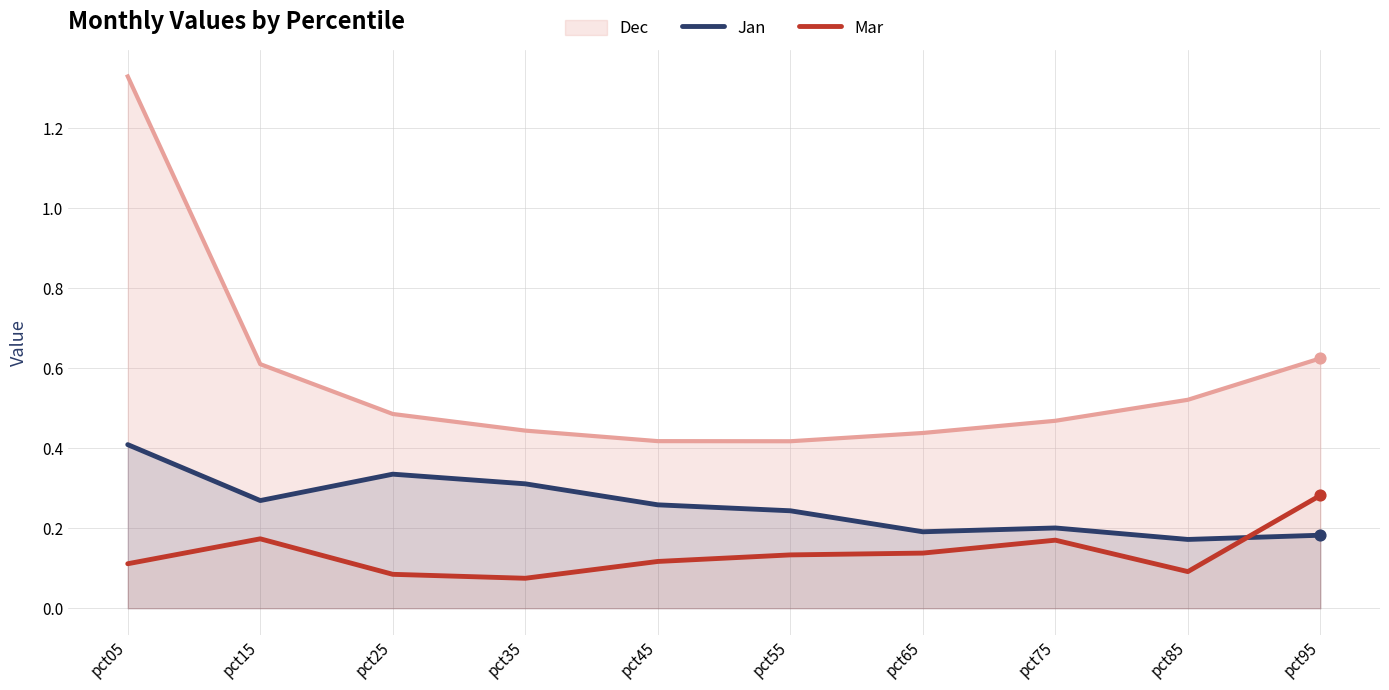

Which series reaches the minimum Y coordinate?

Mar